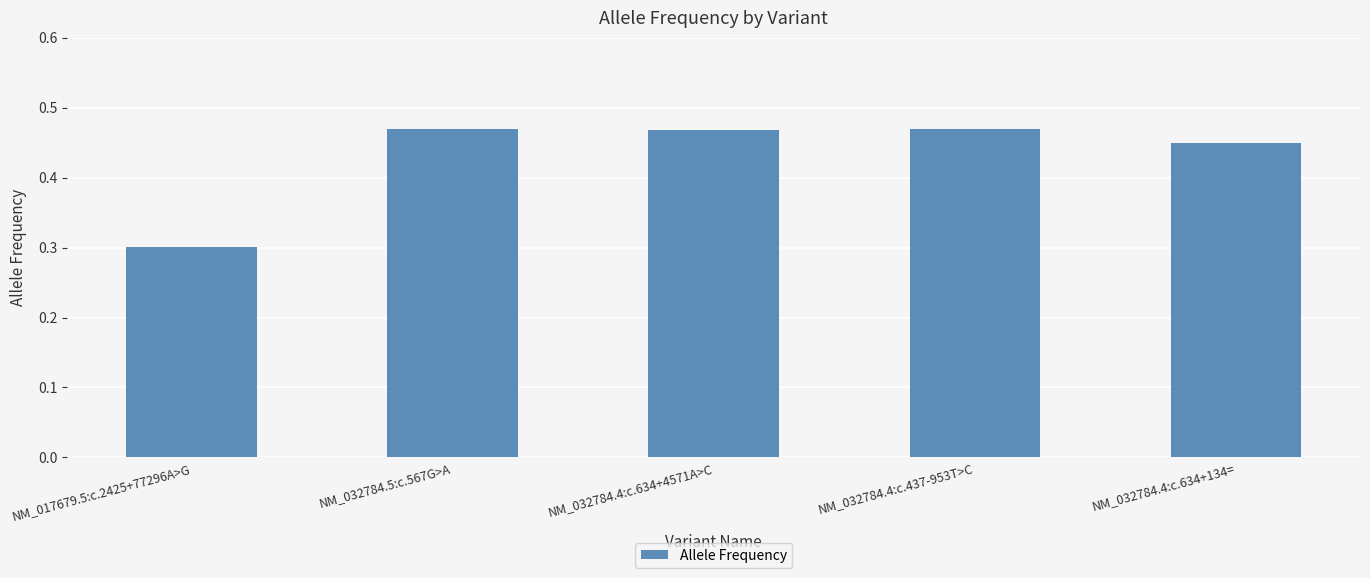

How many data points does each series have?

5